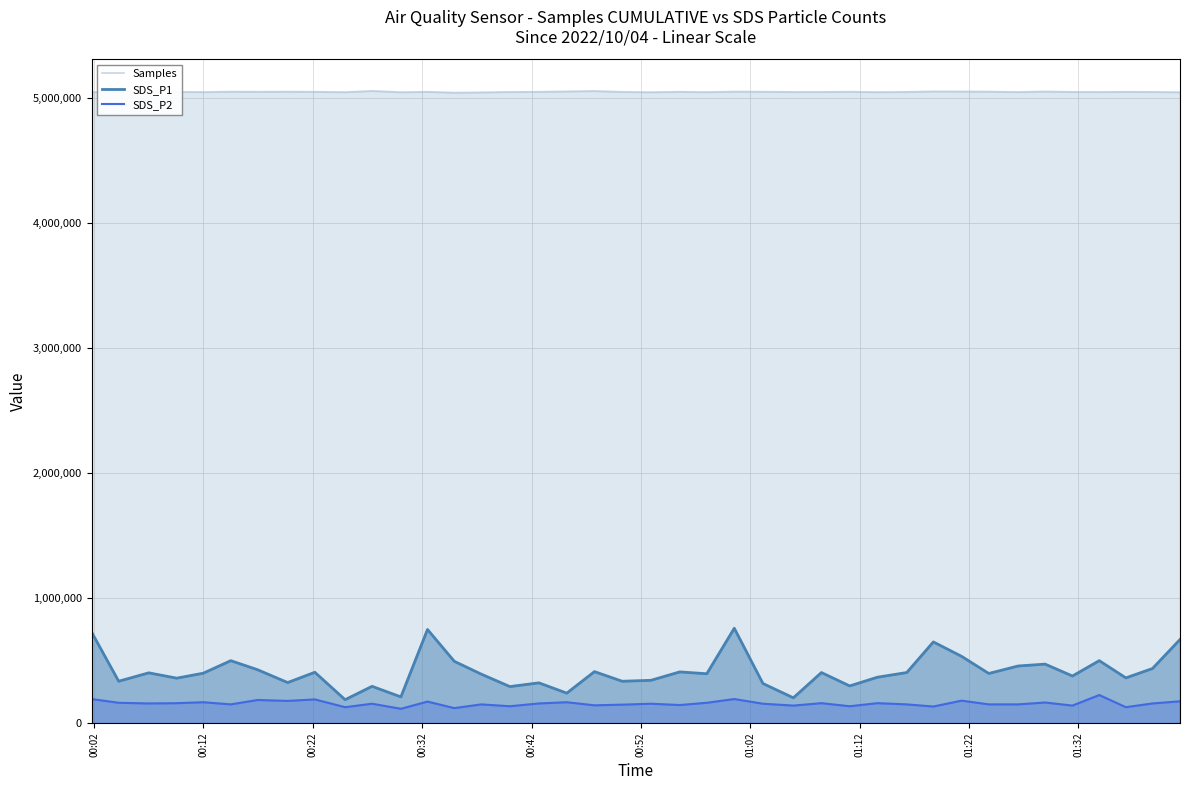

Rank the series by their maximum value, from lowest to highest.

SDS_P2, SDS_P1, Samples